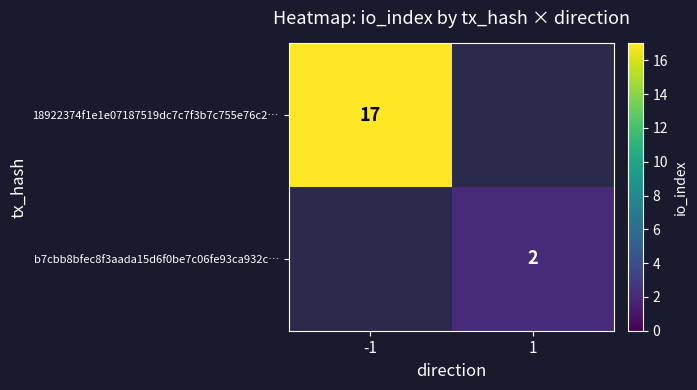

The b7cbb8bfec8f3aada15d6f0be7c06fe93ca932c… series shows 2 at 1. True or false?

True